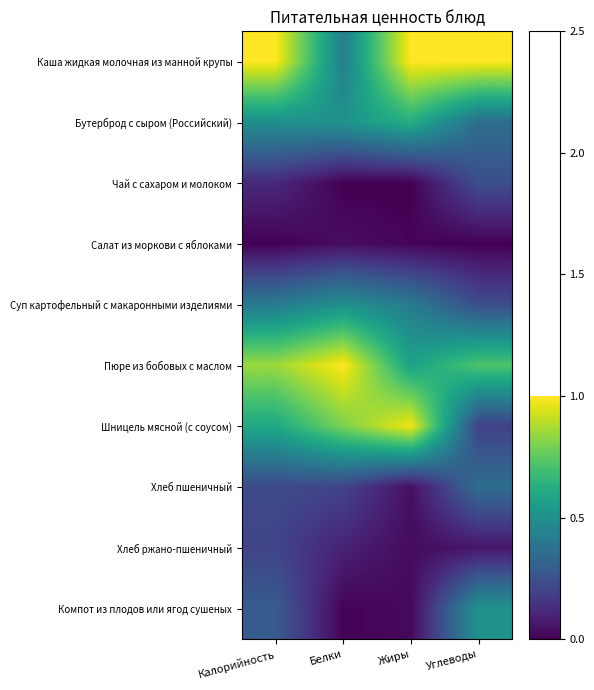

Between Жиры and Углеводы, which series saw the biggest shift?

Шницель мясной (с соусом)